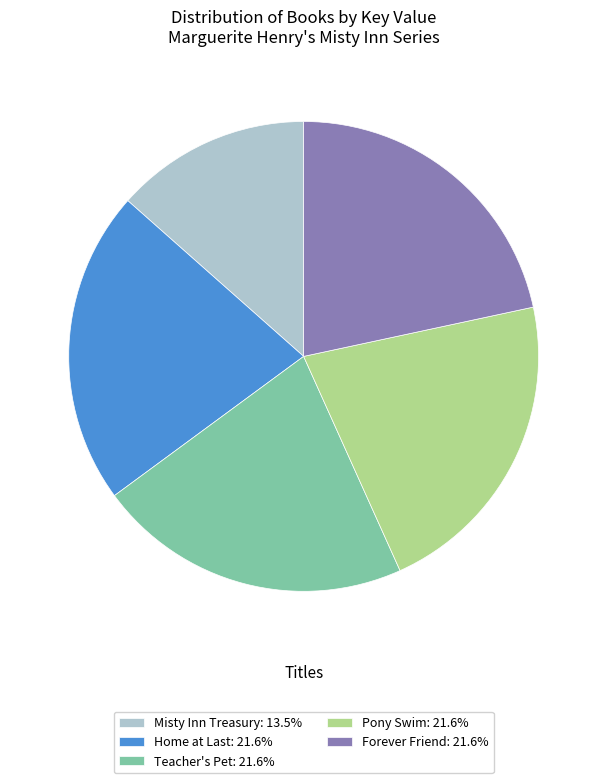

Does Teacher's Pet: 21.6% represent more than half of the total?

No